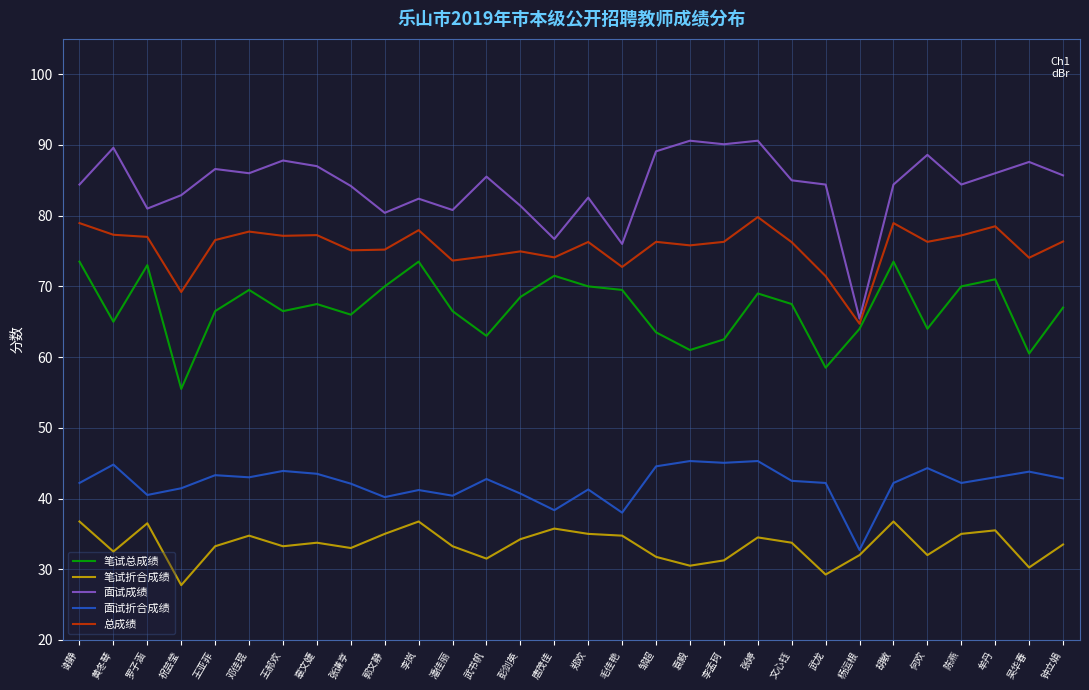

What position from the right is 黄冬琴?

29